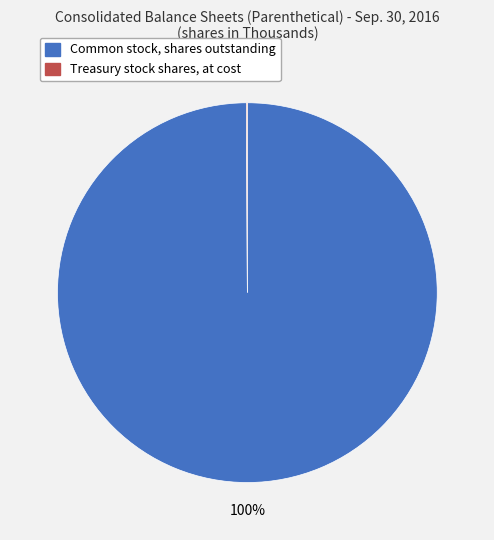

Does any single category account for the majority?

Yes